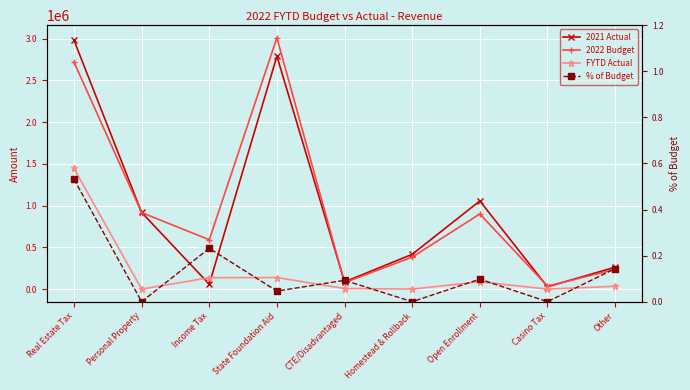

What is the sum of all 2022 Budget values?

8872739.0